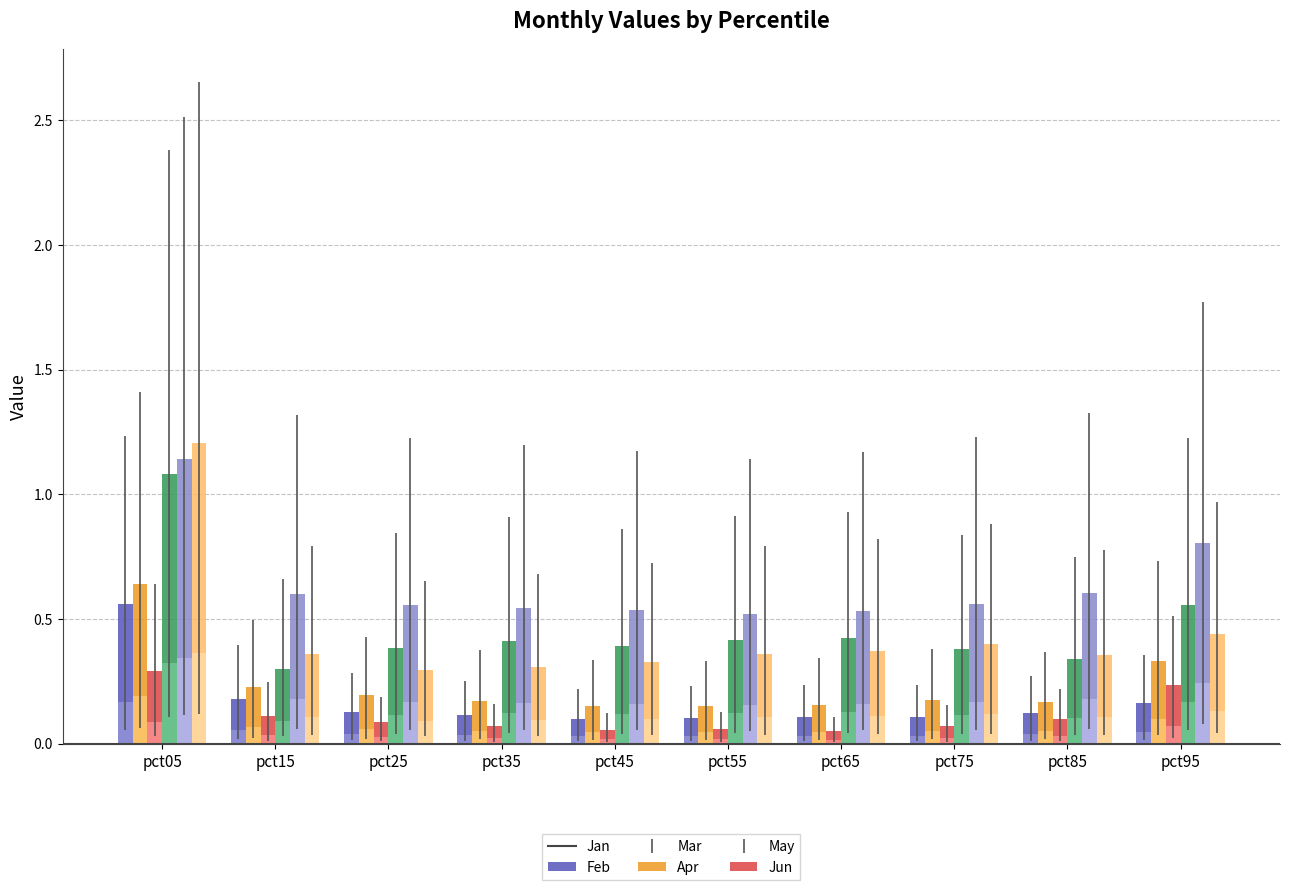

Reading right to left, what are all the values shown in this chart?

Jan: 0.2	0.1	0.1	0.1	0.1	0.1	0.1	0.1	0.2	0.6
Feb: 0.3	0.2	0.2	0.2	0.2	0.2	0.2	0.2	0.2	0.6
Mar: 0.2	0.1	0.1	0.0	0.1	0.1	0.1	0.1	0.1	0.3
Apr: 0.6	0.3	0.4	0.4	0.4	0.4	0.4	0.4	0.3	1.1
May: 0.8	0.6	0.6	0.5	0.5	0.5	0.5	0.6	0.6	1.1
Jun: 0.4	0.4	0.4	0.4	0.4	0.3	0.3	0.3	0.4	1.2